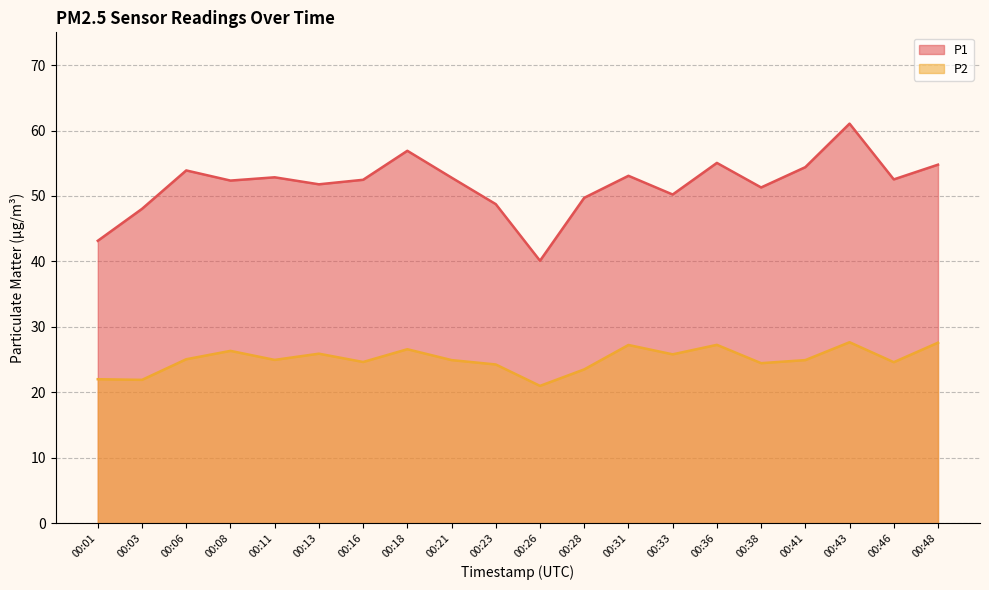

What is the sum of the P2 values at 00:41 and 00:26?

45.9